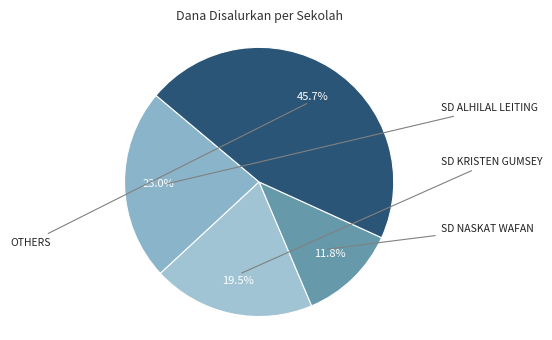

Is the sum of SD KRISTEN GUMSEY and SD NASKAT WAFAN greater than half?

No